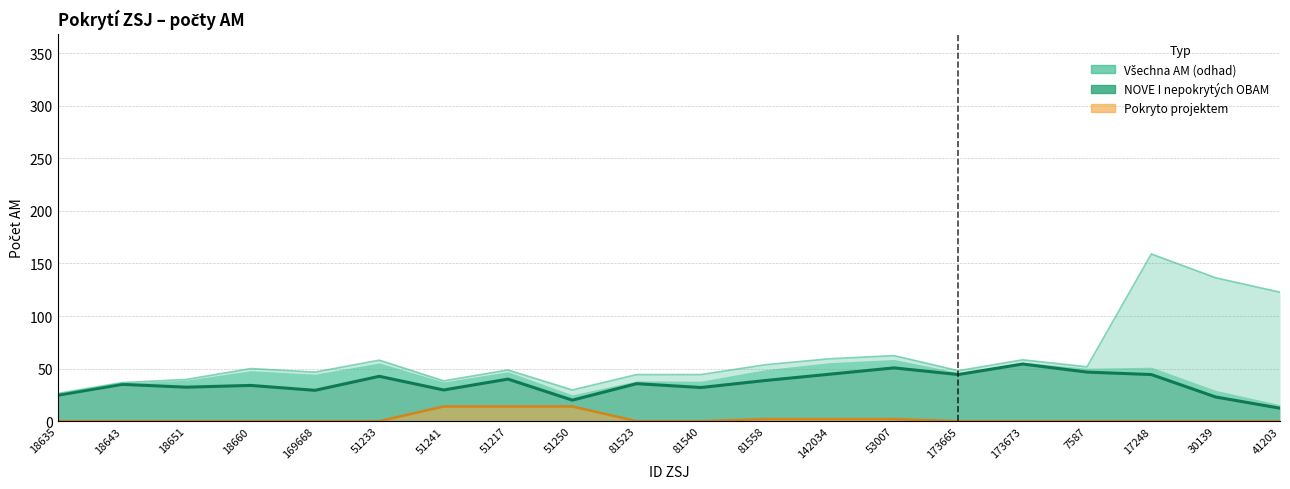

Count the number of categories in the chart.

20